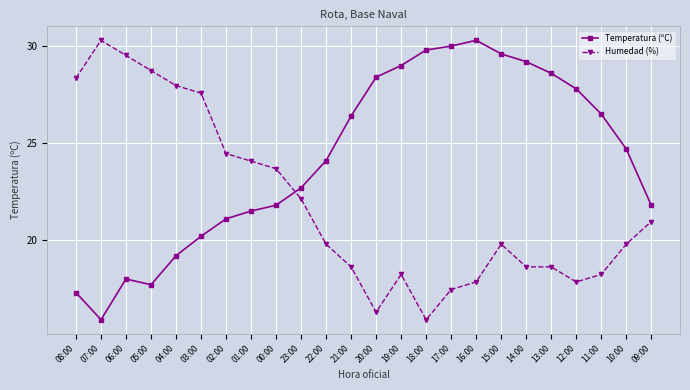

True or false: Temperatura (ºC) has a value of 41.1 at 20:00.

False